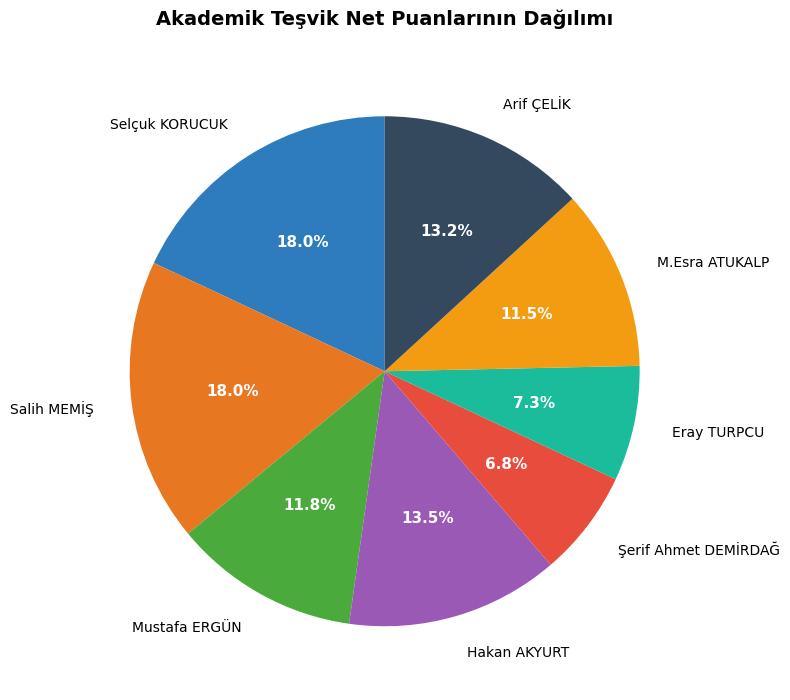

Does any single category account for the majority?

No